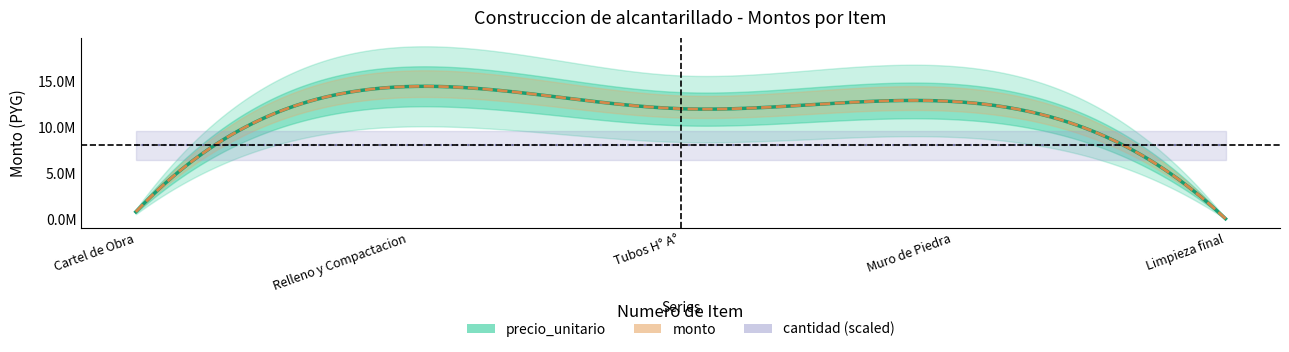

Which series has the largest range (max minus min)?

precio_unitario